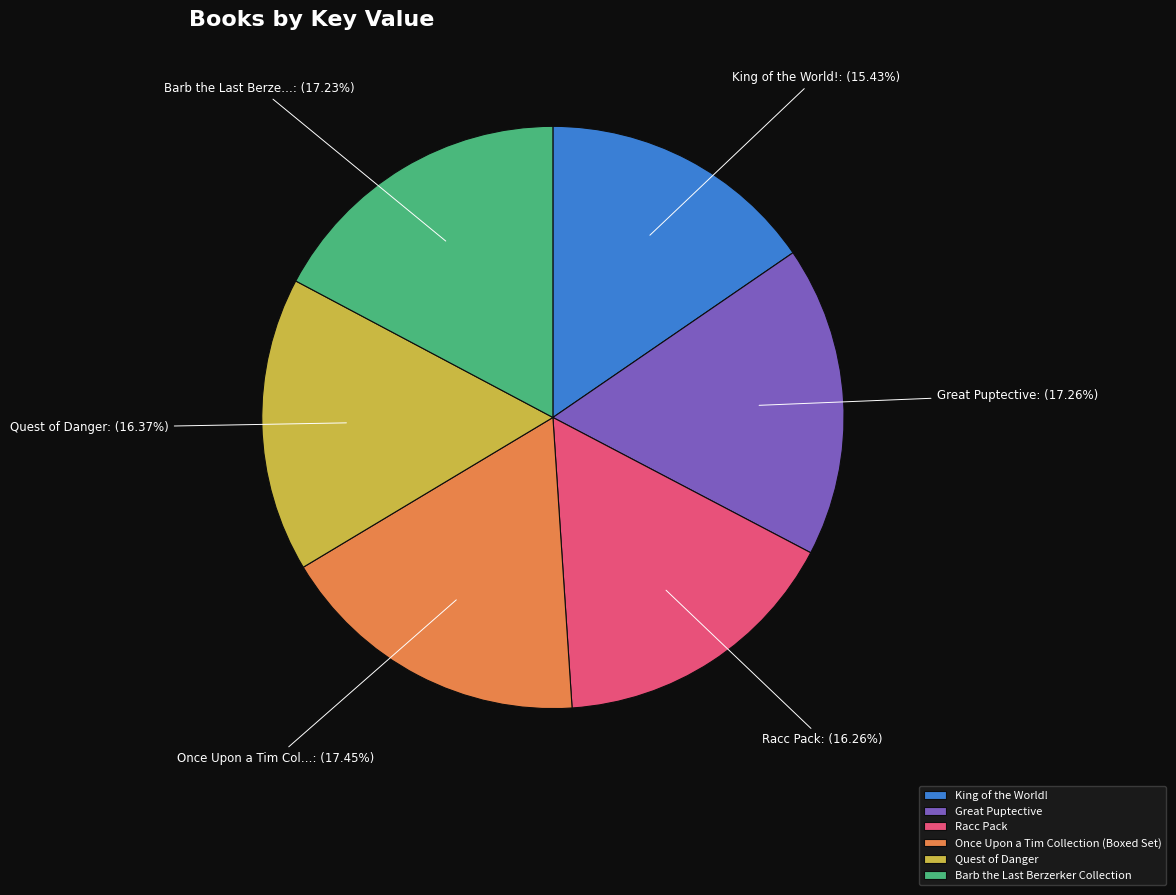

How many slices are in this pie chart?

6